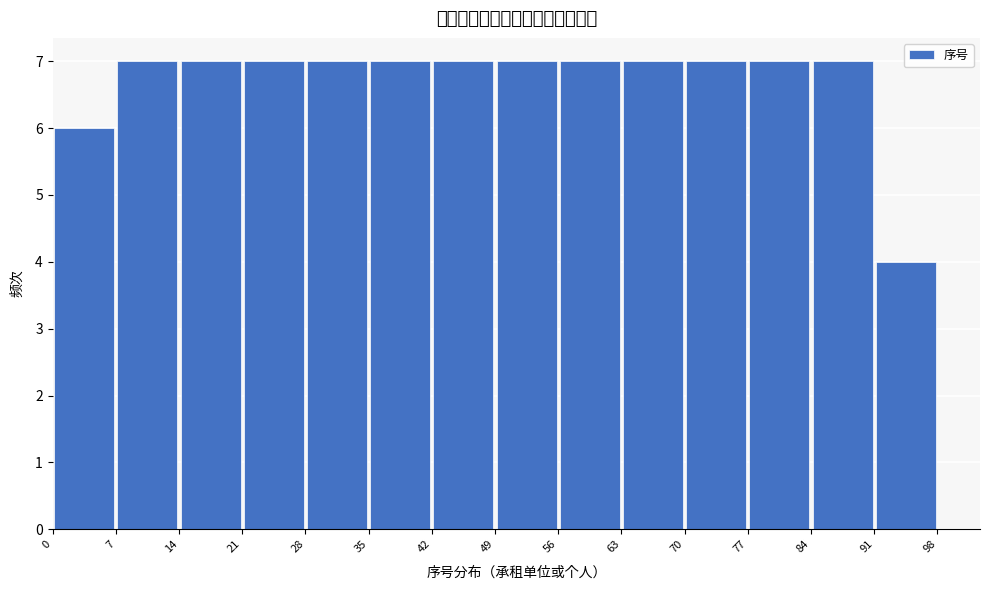

What is the height of the bar covering 28 to 35 on the x-axis? The values are not printed on the chart, so give them approximately, as read against the axis.

7